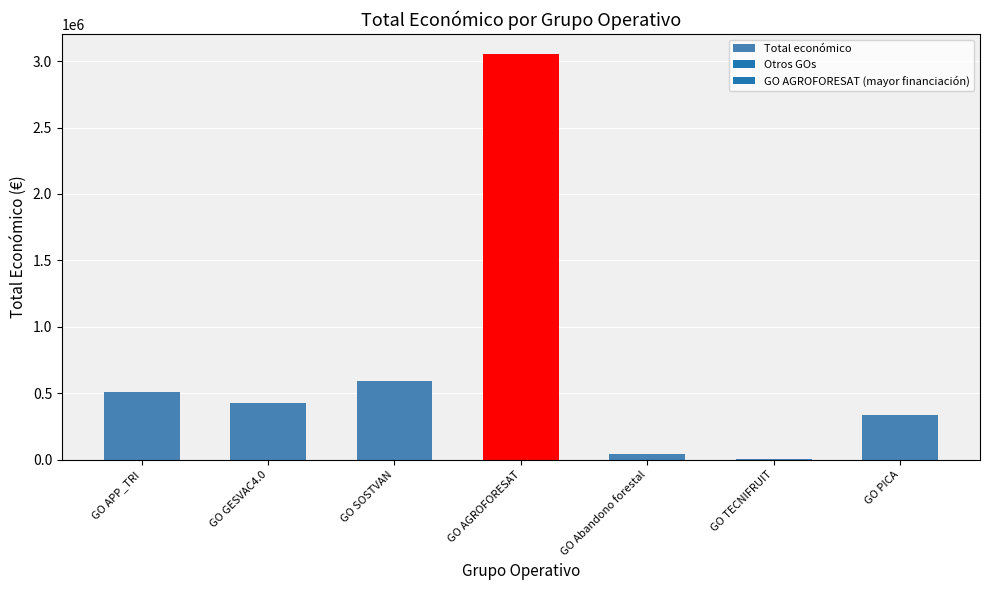

Reading left to right, list all the values displayed in this chart.

507255	430411	595133	3051573	40814	4640	333001